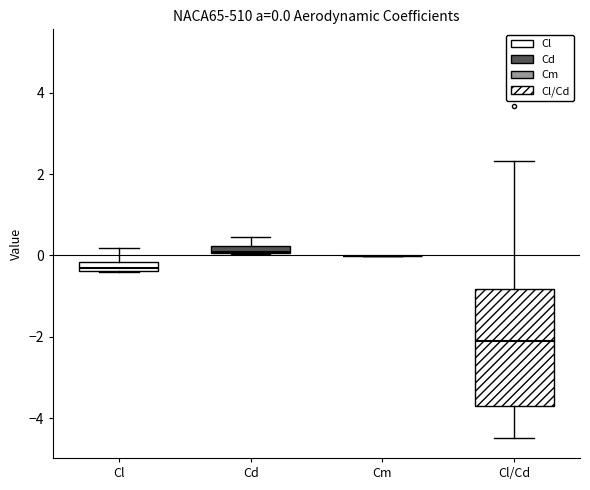

Comparing the boxes themselves (not the whiskers), which one is the tallest?

Cl/Cd